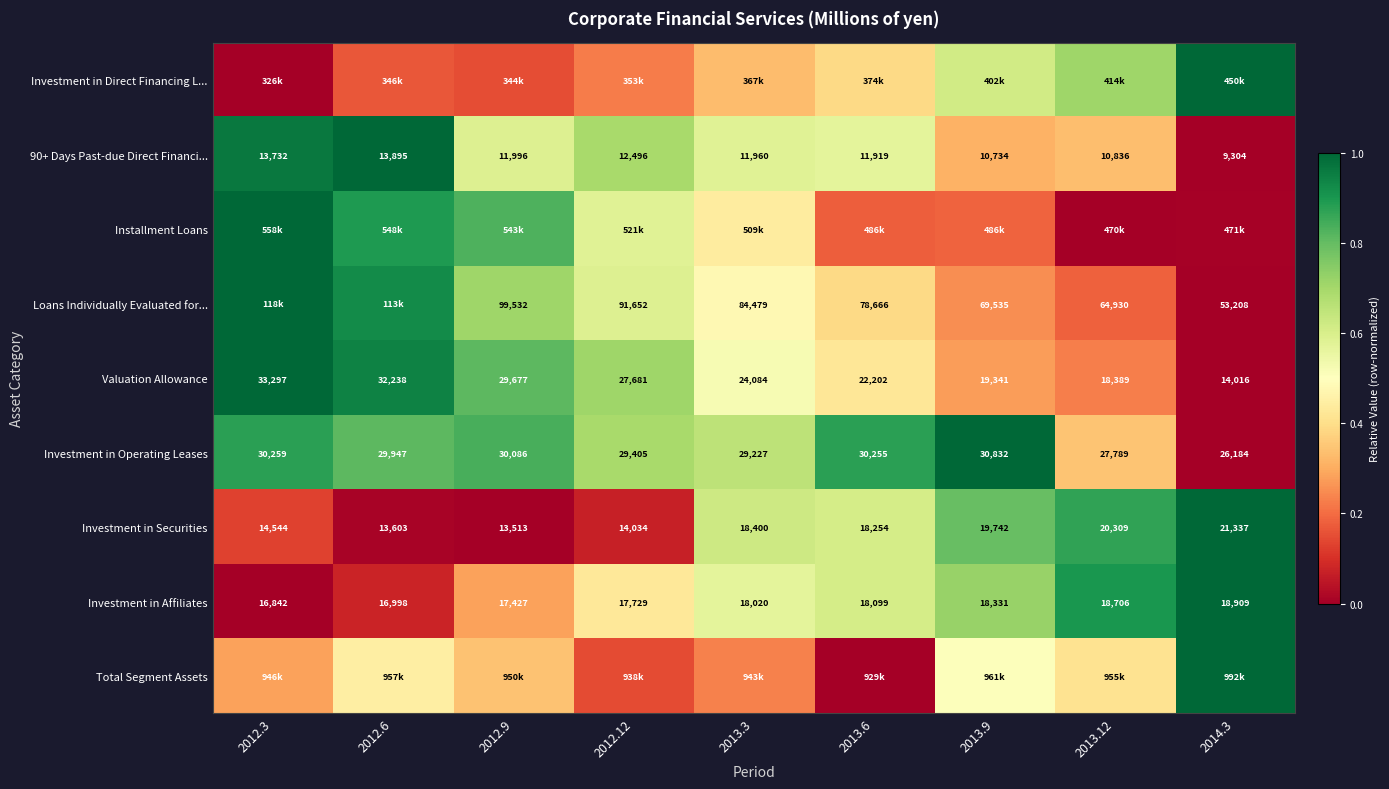

Is the value of Investment in Direct Financing L... at 2013.9 greater than the value of Valuation Allowance at 2013.9?

Yes